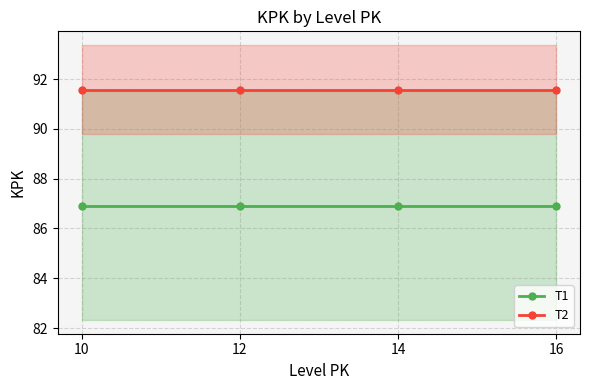

Is the value of T1 at 16 greater than the value of T2 at 12?

No